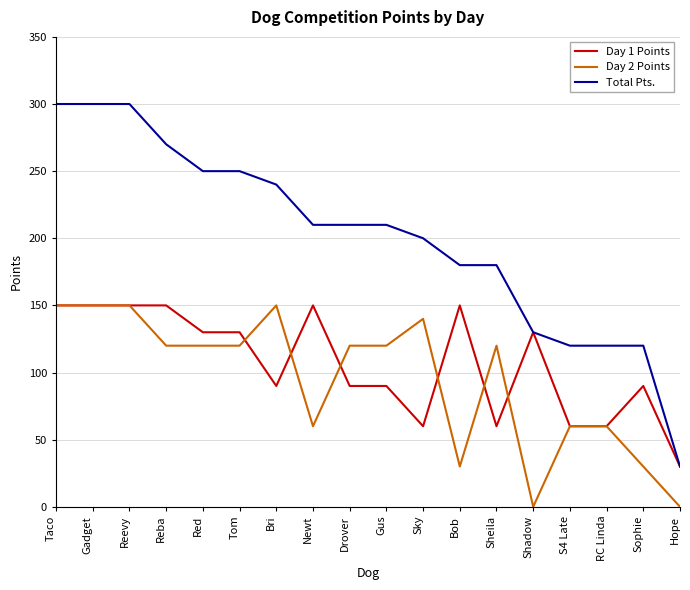

Reading left to right, transcribe all the data shown in this chart.

Day 1 Points: 150	150	150	150	130	130	90	150	90	90	60	150	60	130	60	60	90	30
Day 2 Points: 150	150	150	120	120	120	150	60	120	120	140	30	120	0	60	60	30	0
Total Pts.: 300	300	300	270	250	250	240	210	210	210	200	180	180	130	120	120	120	30